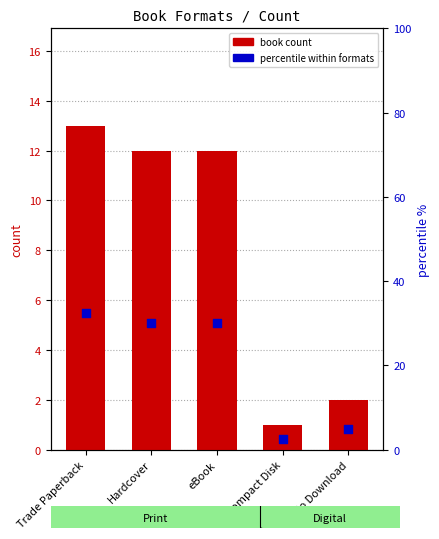

At how many categories does at least one series exceed 26?

3